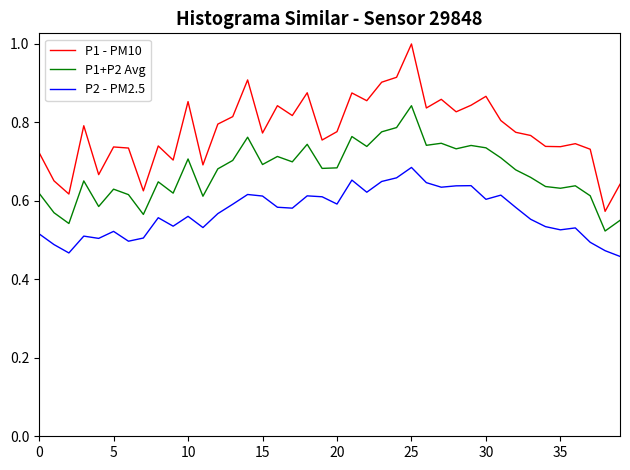

Which series has the widest spread of values?

P1 - PM10